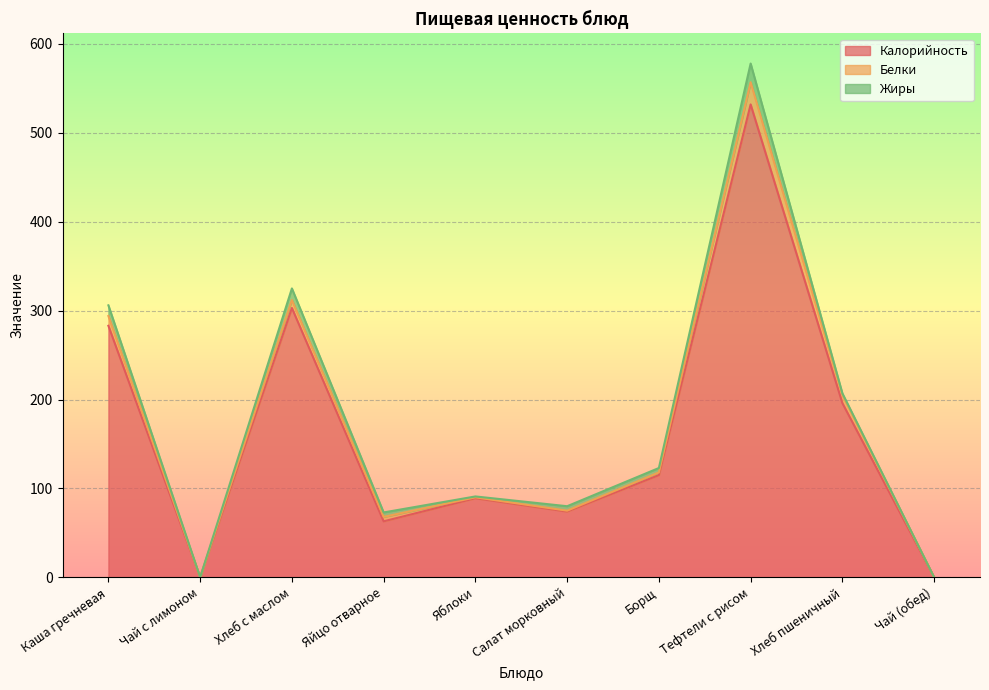

What is the label of the 8th point from the right?

Хлеб с маслом